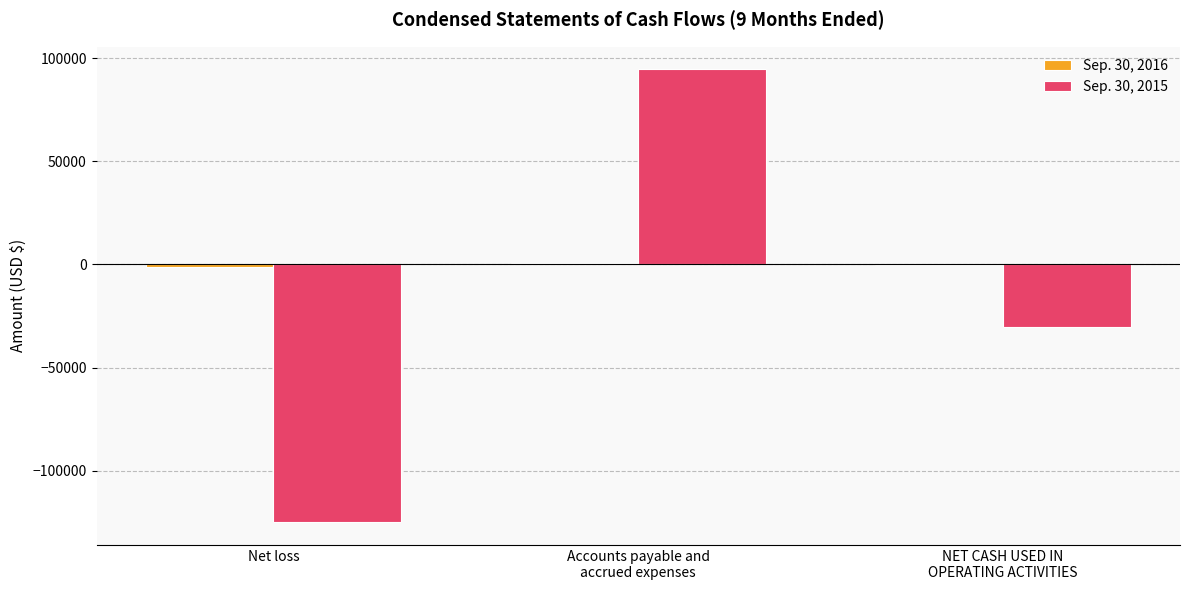

Which series changed the most between Accounts payable and
accrued expenses and NET CASH USED IN
OPERATING ACTIVITIES?

Sep. 30, 2015